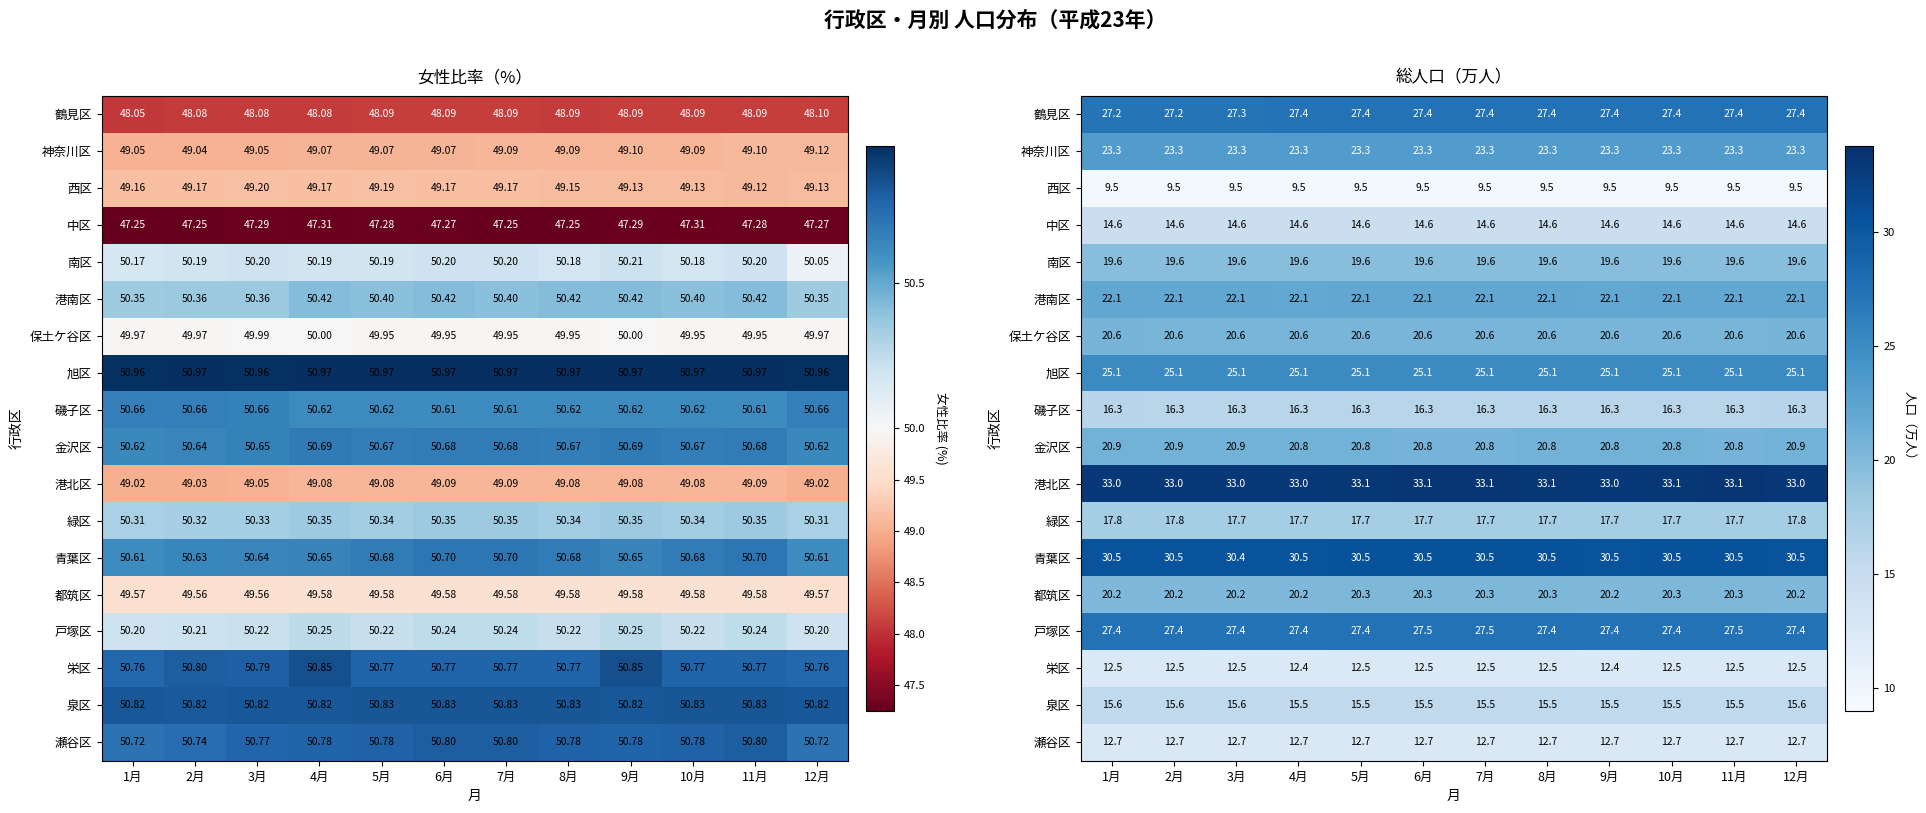

The 港北区 series shows 51.7 at 2月. True or false?

False